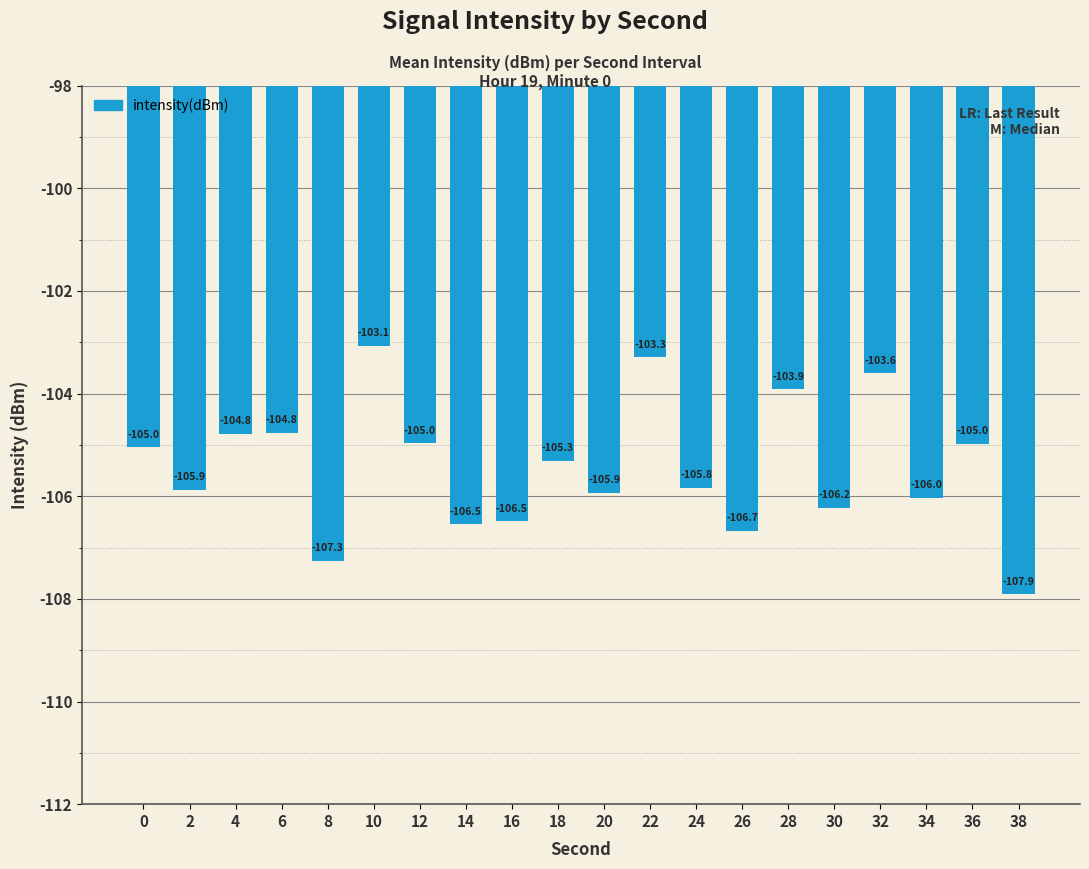

Between 26 and 32, which is larger?

32